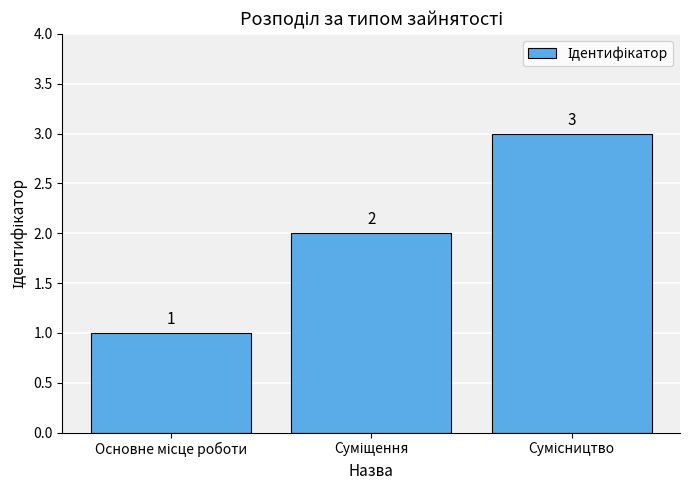

What is the maximum value shown in the chart?

3